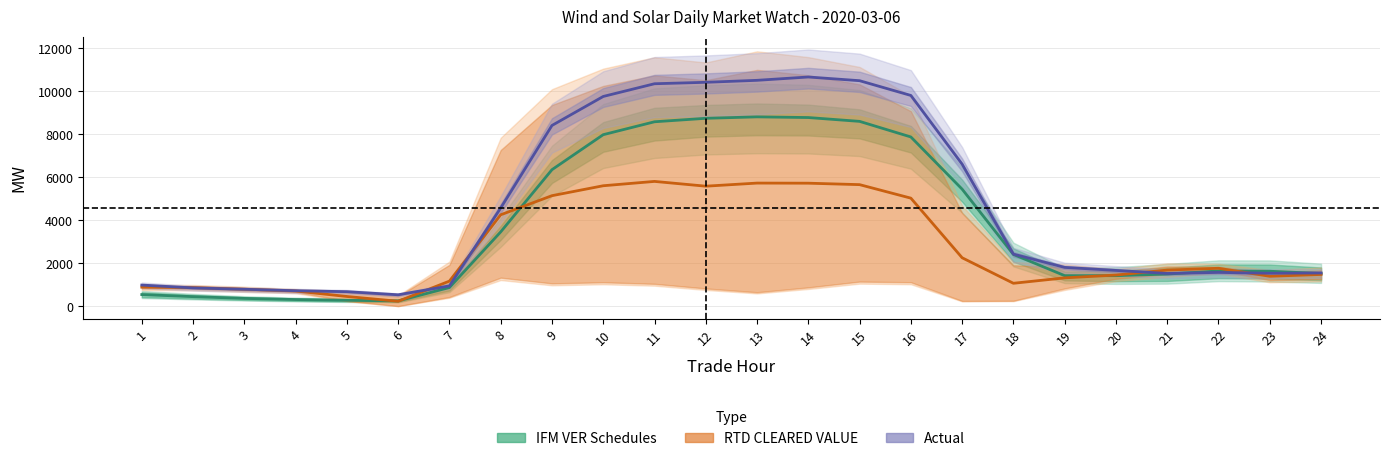

How many series are shown in this chart?

3